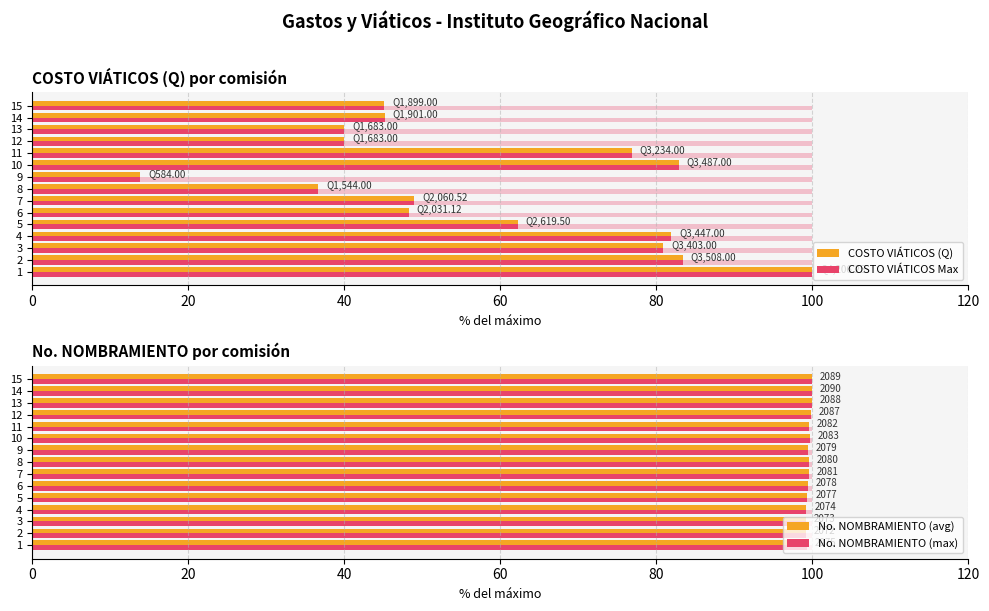

What is the approximate value of COSTO VIÁTICOS Max at 13?

40.0